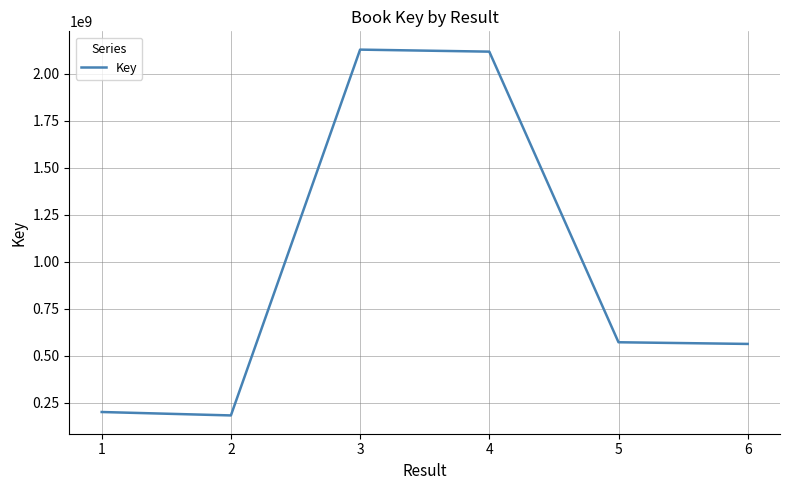

What is the maximum value shown in the chart?

2128867438